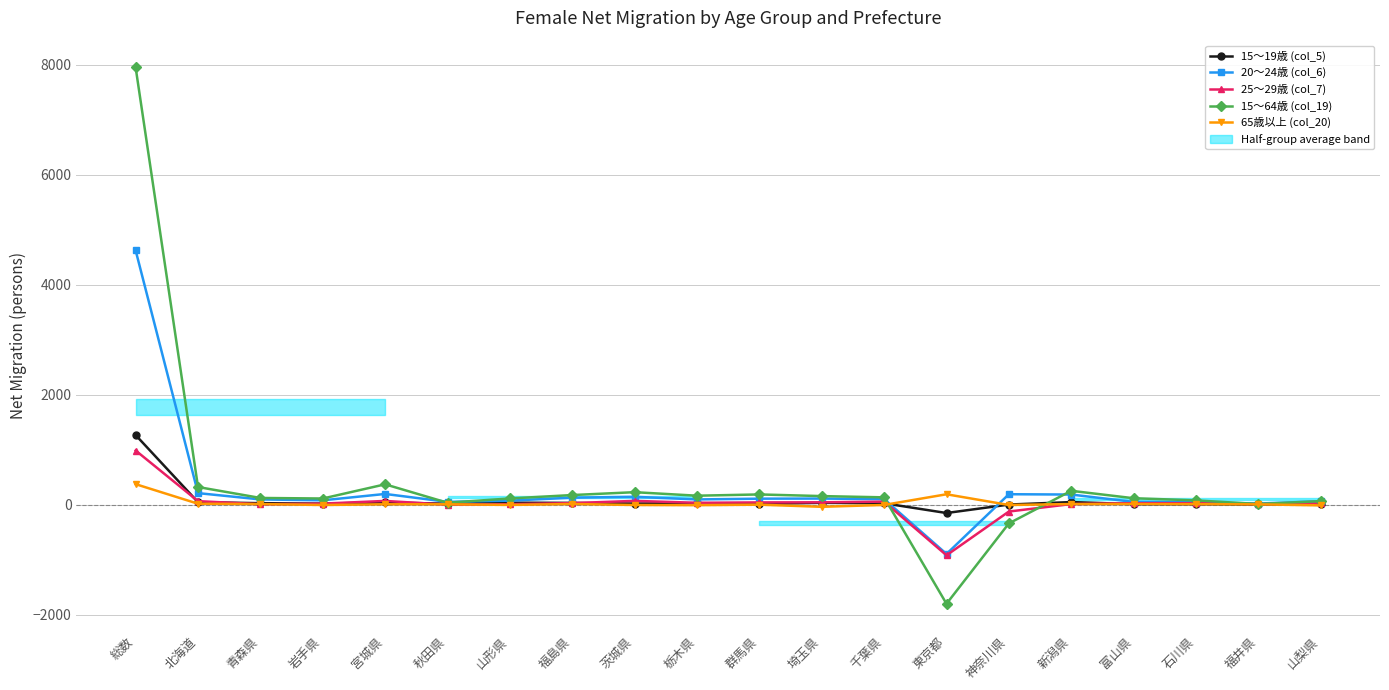

What is the difference between the second highest and minimum values in the 65歳以上 (col_20) series?

228